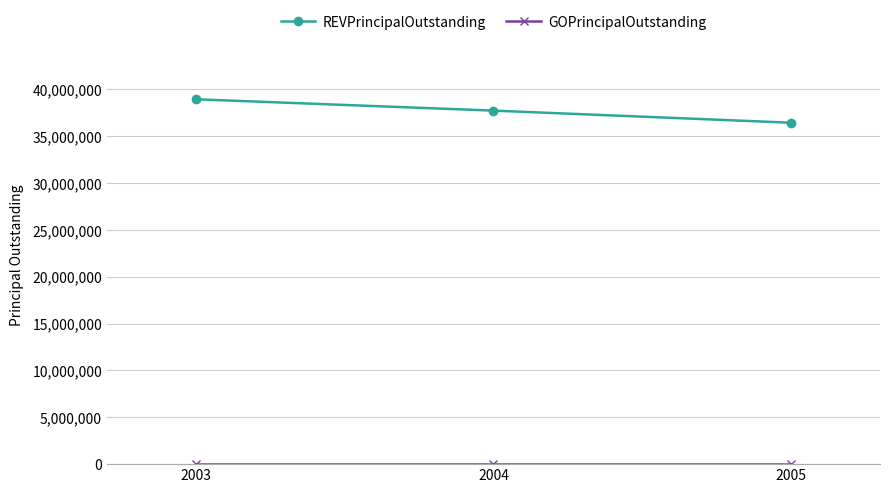

At how many categories does at least one series exceed 11311963?

3